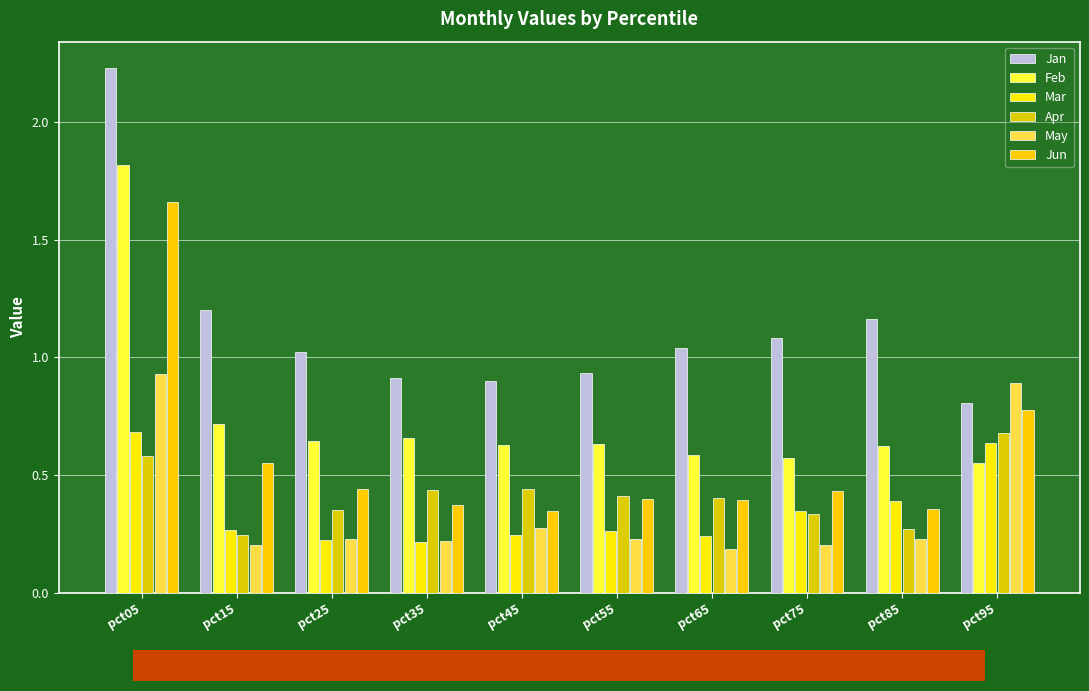

Where is Jan nearest to the value 1?

pct25